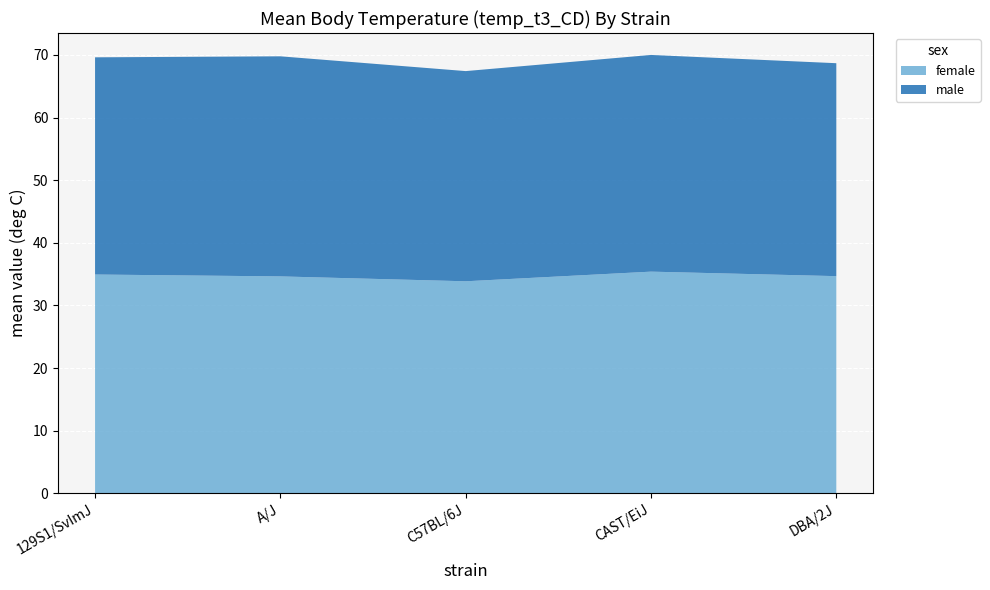

What is the total value across all series at CAST/EiJ?

70.0